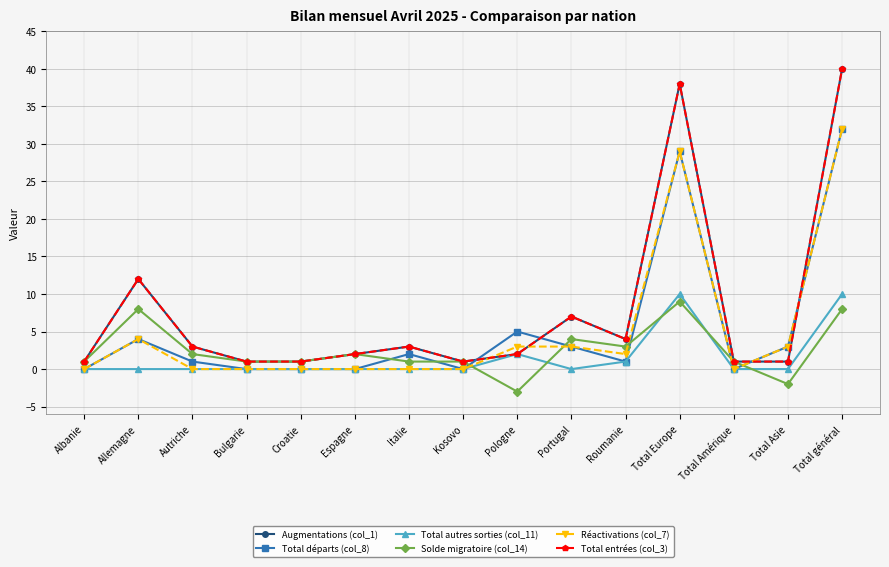

What is the difference between the maximum and minimum values in the Réactivations (col_7) series?

32